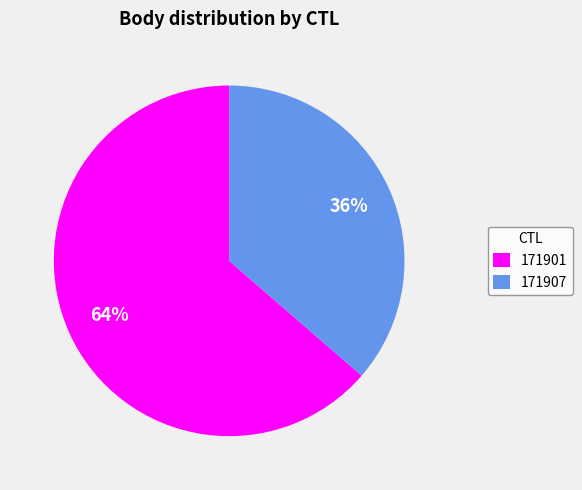

Is there any slice that represents more than half of the pie?

Yes